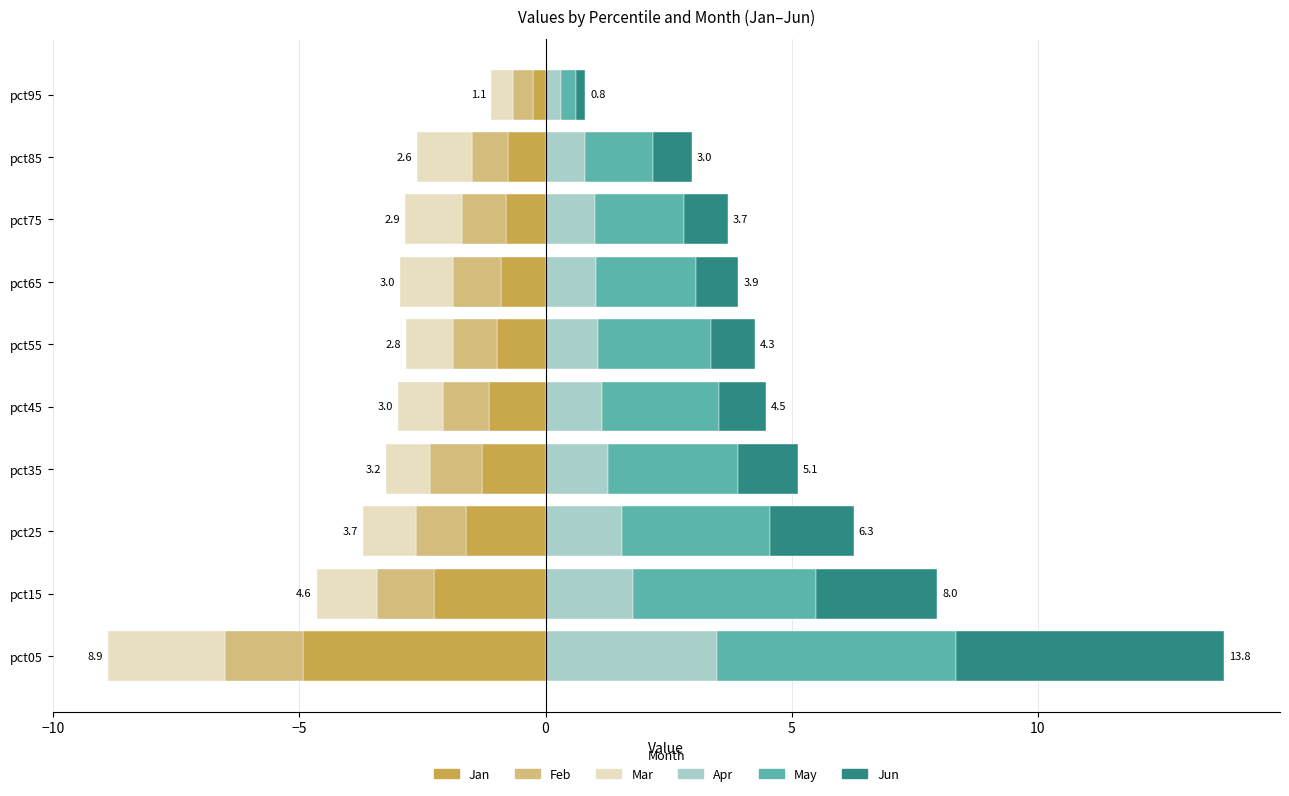

The value of Apr at pct45 is 2.0. True or false?

False